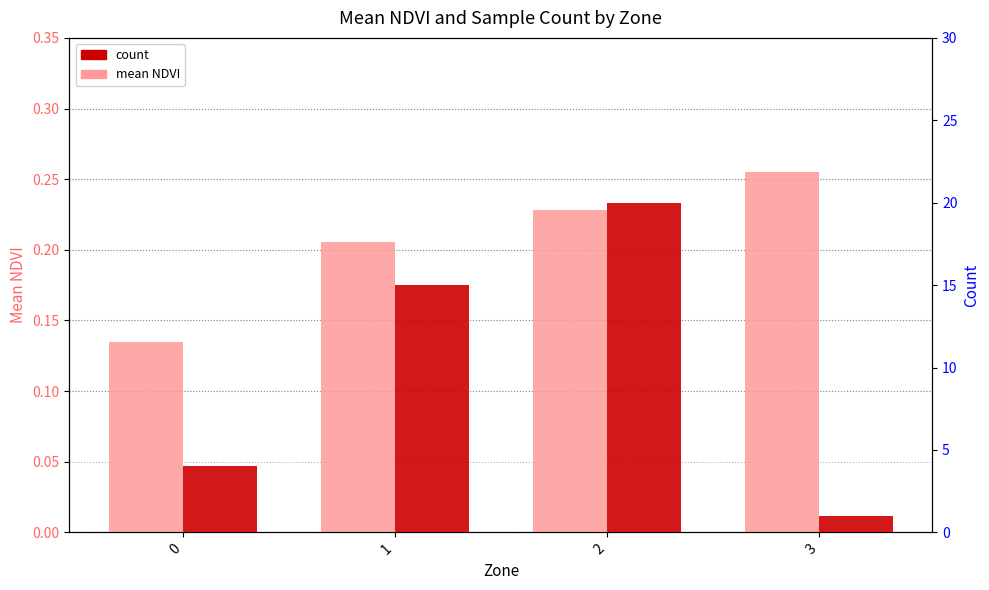

Which category has the highest value across all series?

2